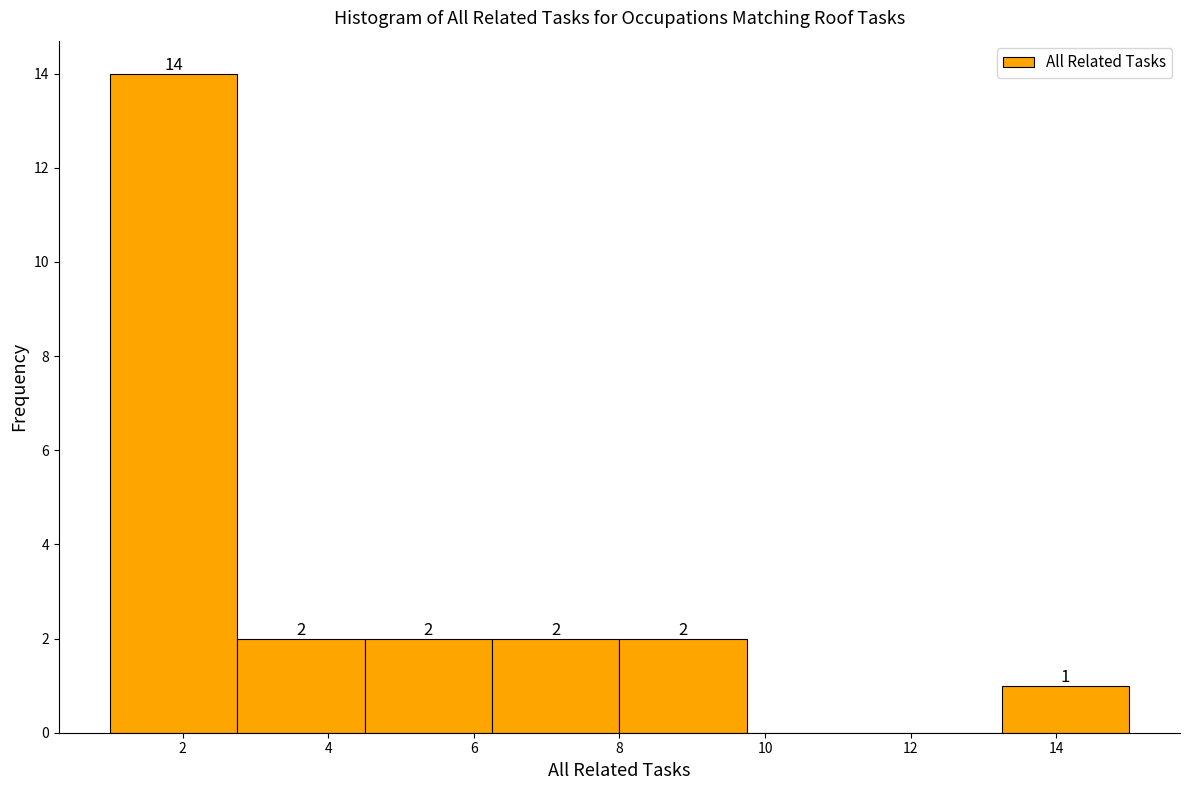

Over which range of the x-axis is the bar tallest?

1.00 to 2.75